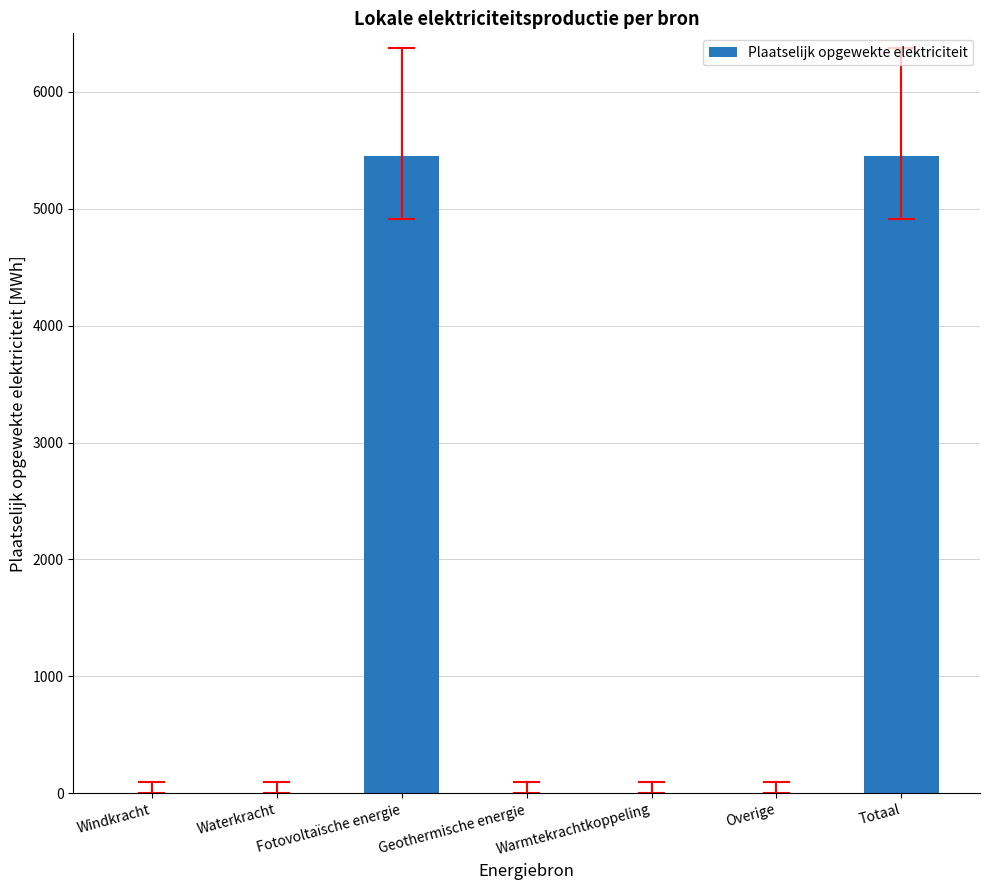

Does the chart contain stacked bars?

No